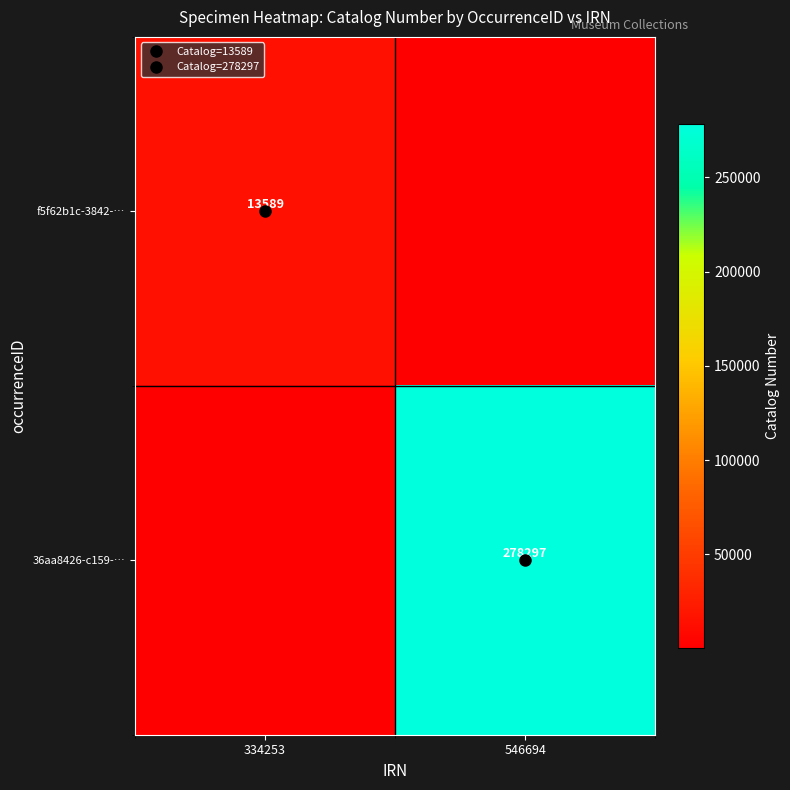

The value of 36aa8426-c159-… at 334253 is 500. True or false?

True